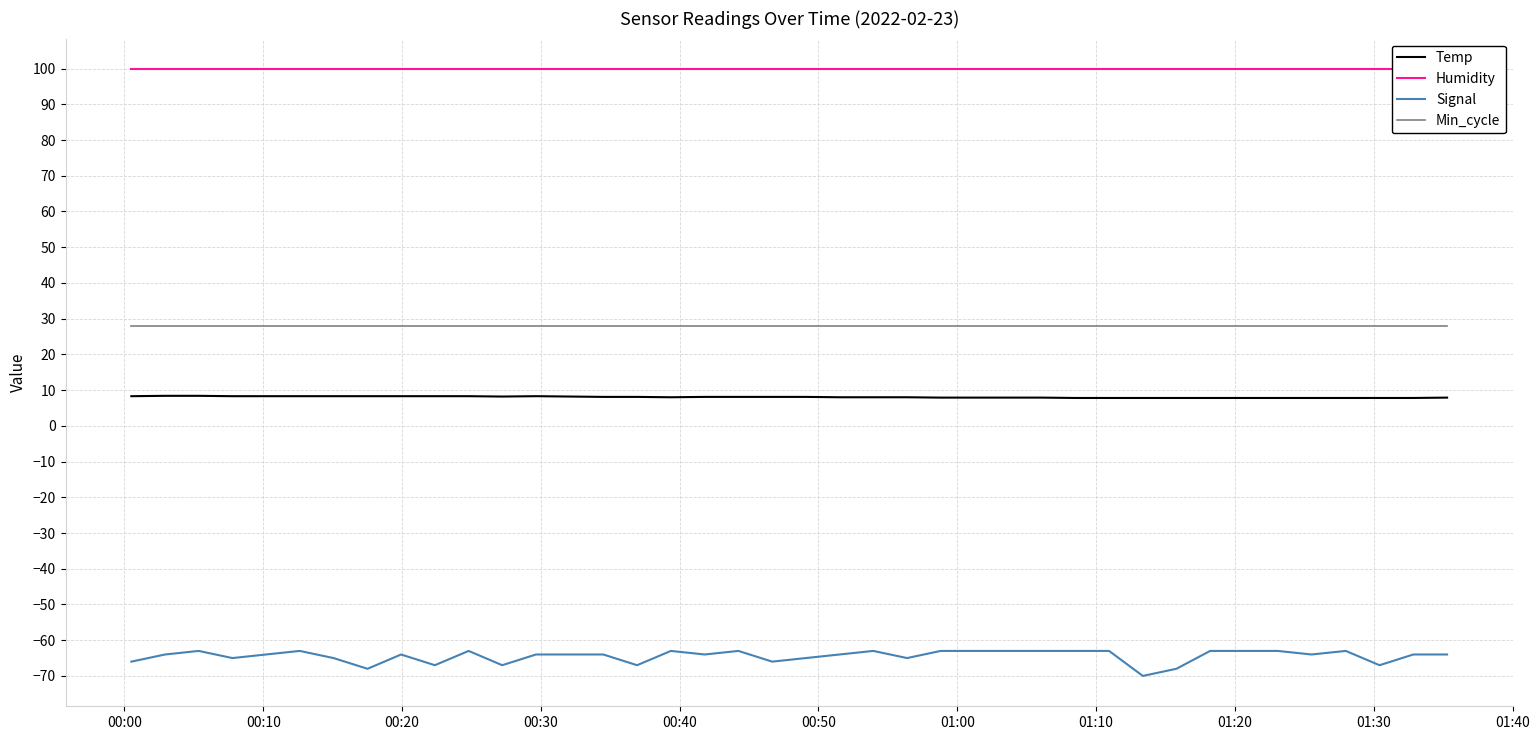

Count the number of data series in this chart.

4